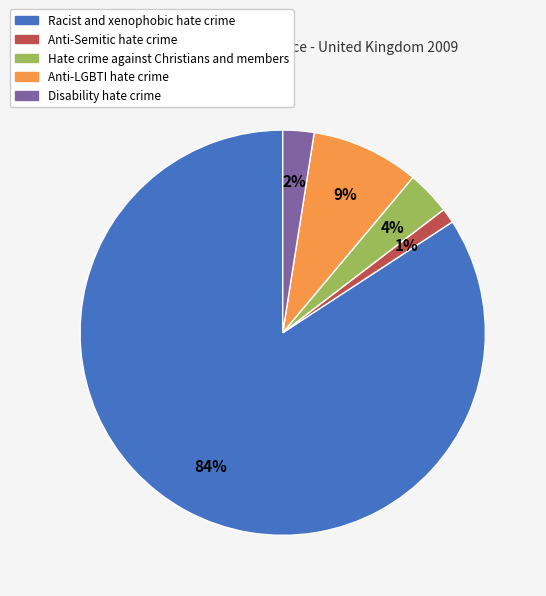

What is the largest slice in the pie chart?

Racist and xenophobic hate crime